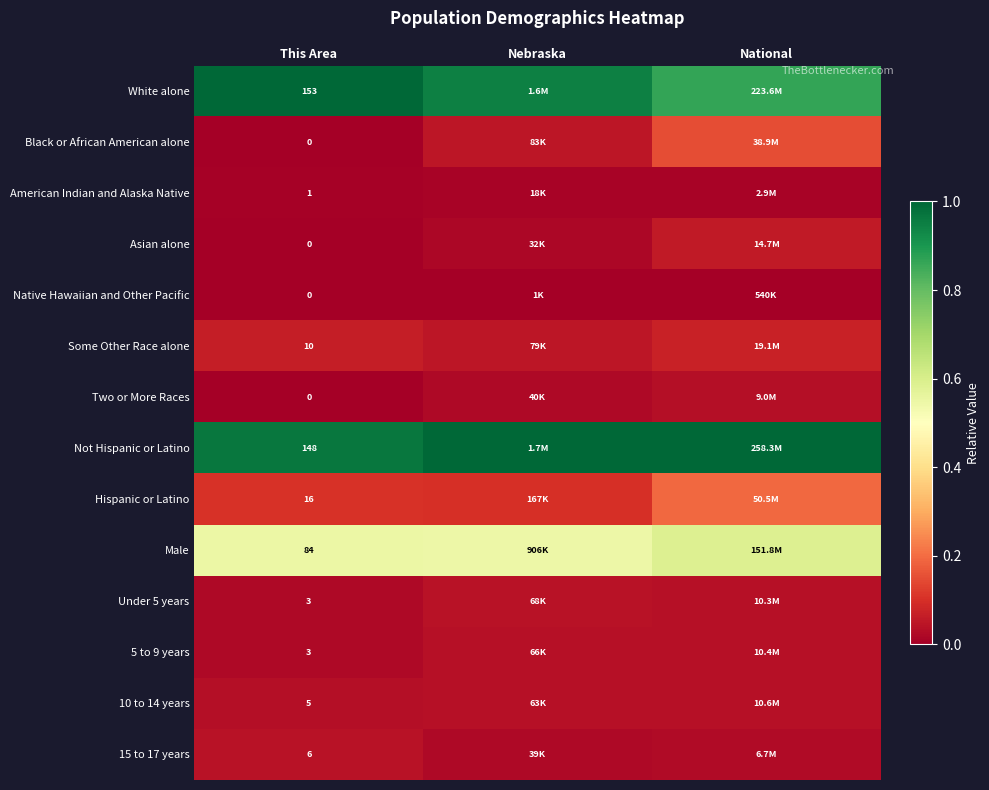

The value of Some Other Race alone at Nebraska is 0.0. True or false?

True